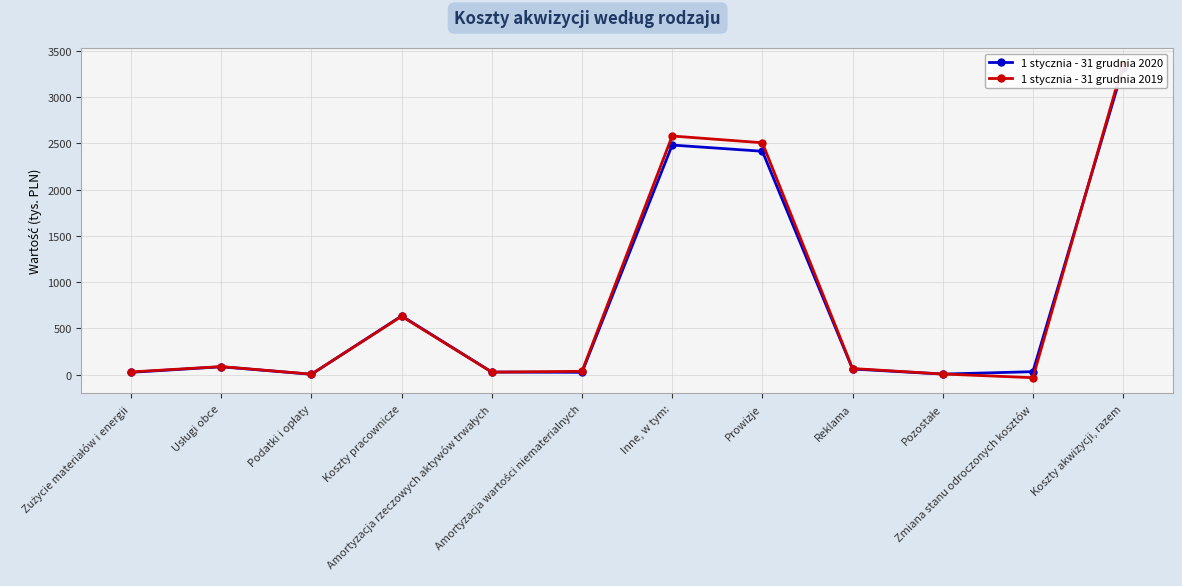

Does the chart display data point markers on the line(s)?

Yes